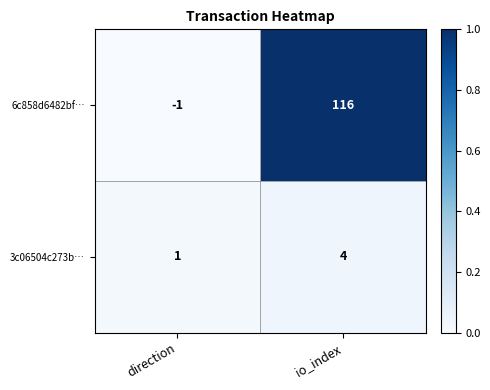

Between direction and io_index, which series saw the biggest shift?

6c858d6482bf…